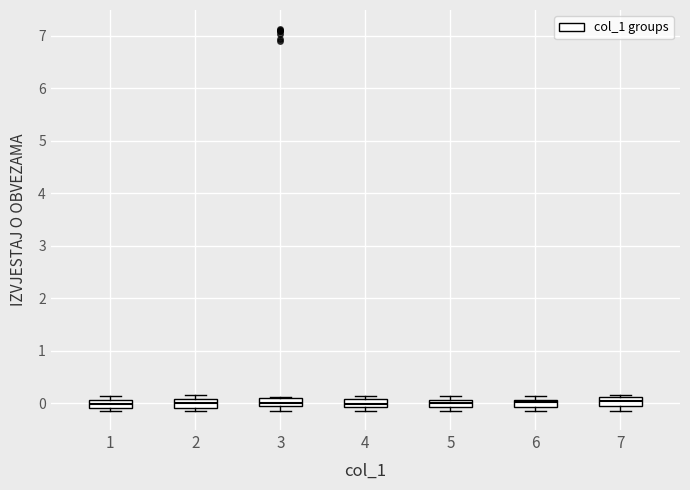

Where is the lower edge of the box at x = 4 on the y-axis? The values are not printed on the chart, so give them approximately, as read against the axis.

-0.1